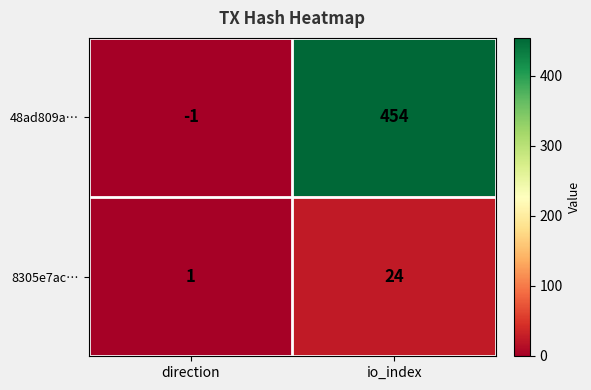

The value of 8305e7ac… at io_index is 24. True or false?

True